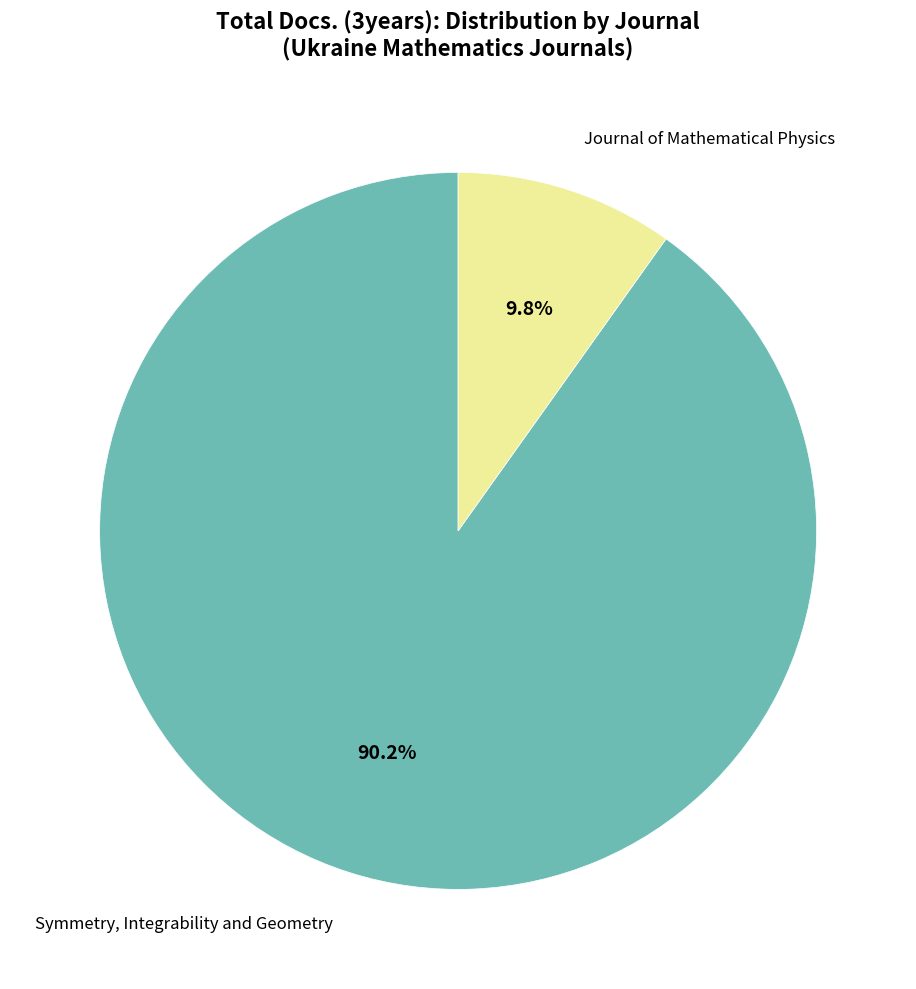

Rank the categories by value from highest to lowest.

Symmetry, Integrability and Geometry, Journal of Mathematical Physics